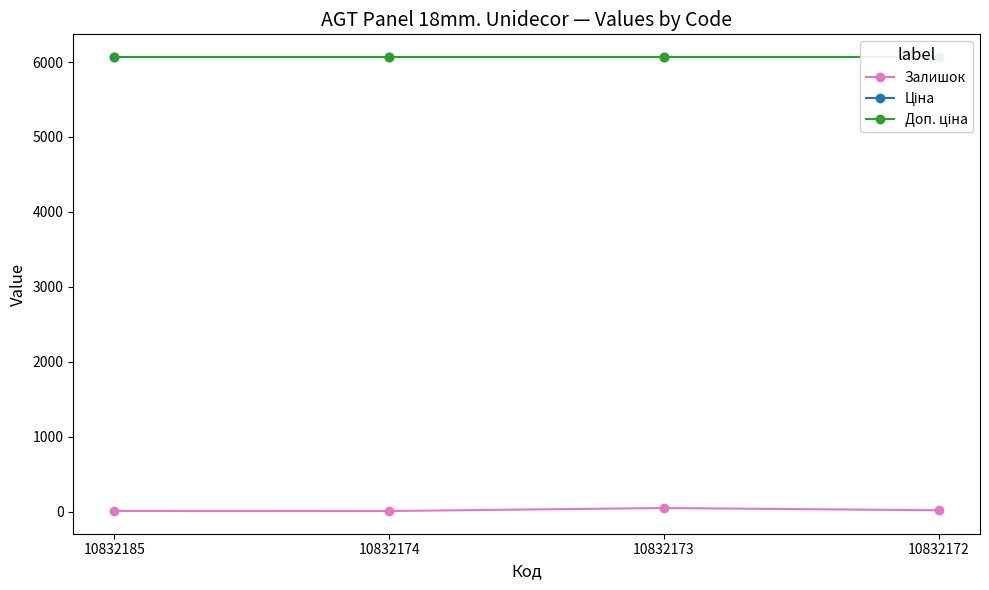

Is it true that Ціна equals 6067.2 at 10832185?

True